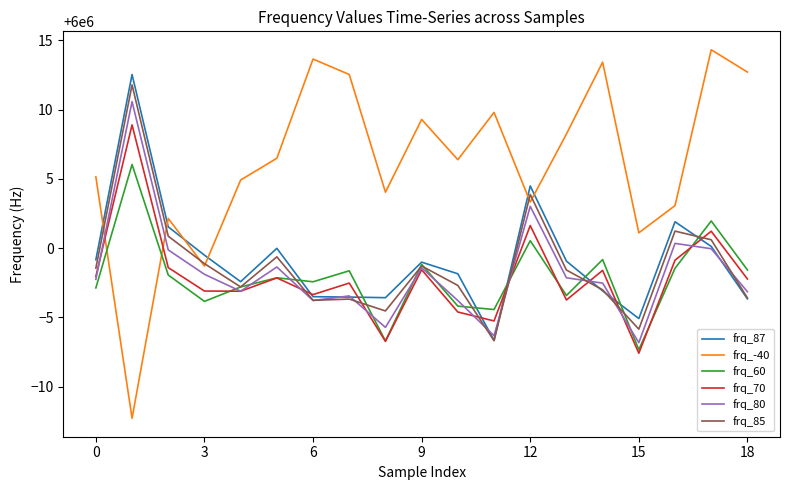

True or false: frq_60 and frq_-40 intersect in this chart.

True